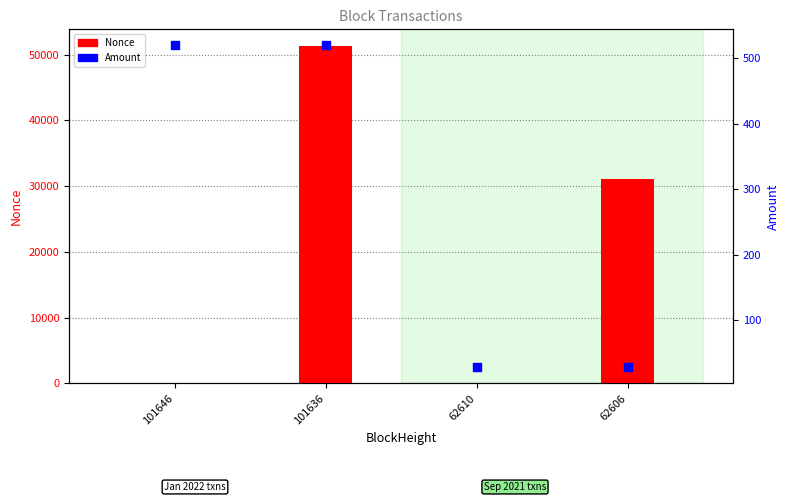

At which category is the sum across all series the highest?

101636